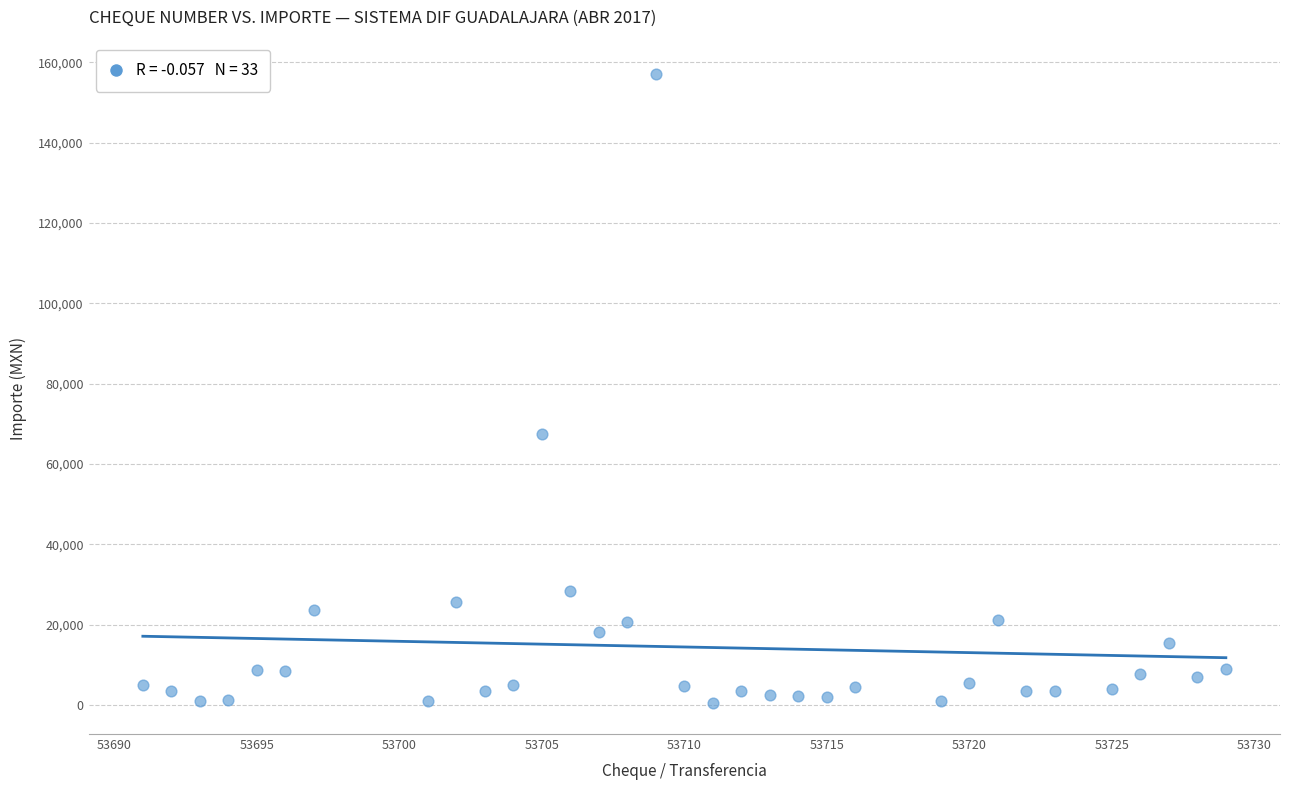

What is the range of X values (max minus min)?

38.0